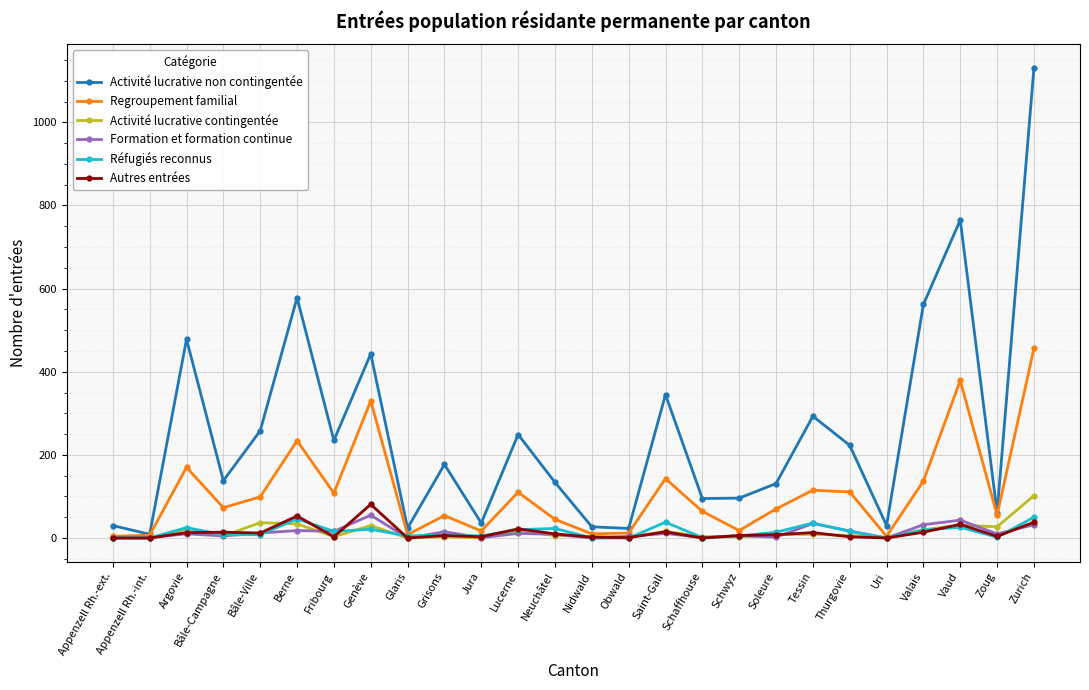

At which category is the sum across all series the highest?

Zurich